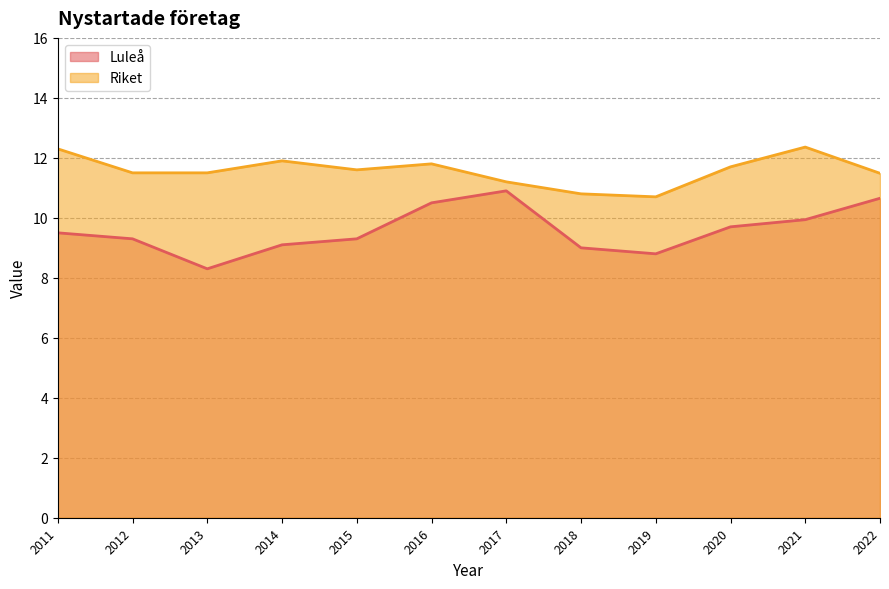

What is the maximum value for Riket?

12.4